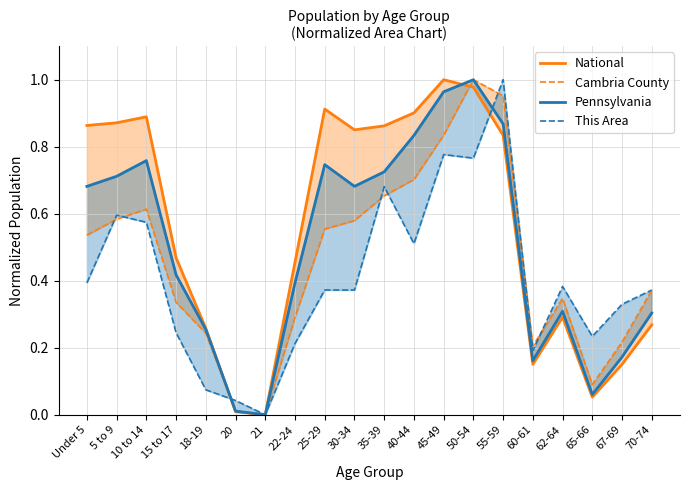

At 35-39, list the series in order from largest to smallest.

National, Pennsylvania, This Area, Cambria County